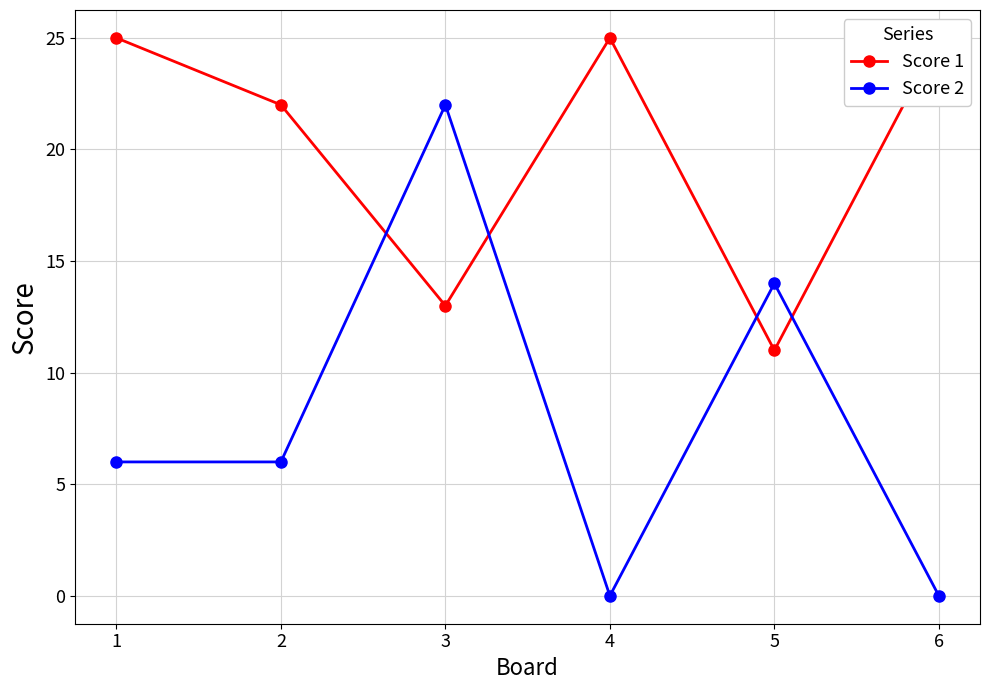

List the series in order of their peak value, highest first.

Score 1, Score 2